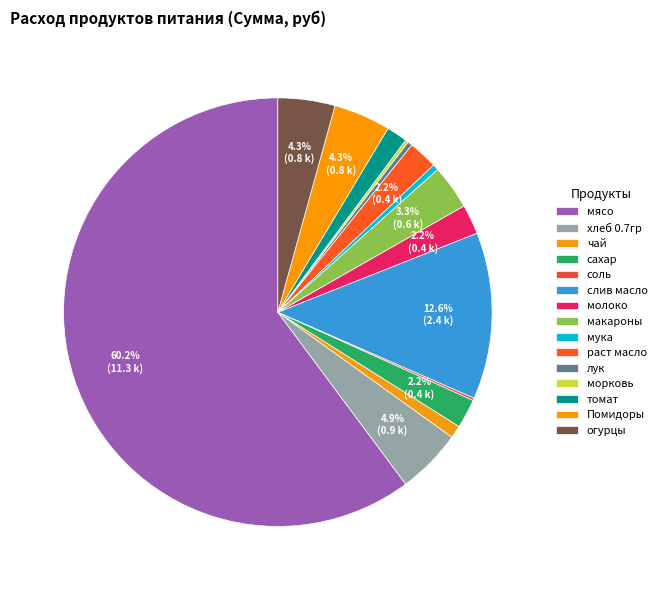

How many slices are in this pie chart?

15